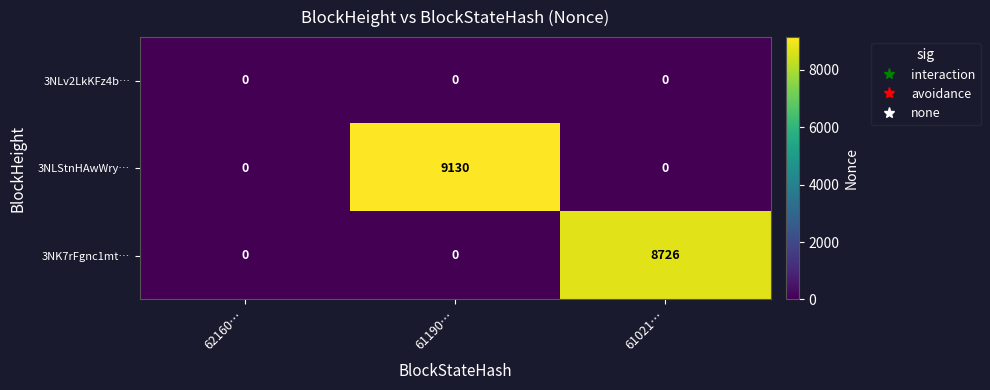

True or false: 3NK7rFgnc1mt… has a value of 8726 at 61021….

True